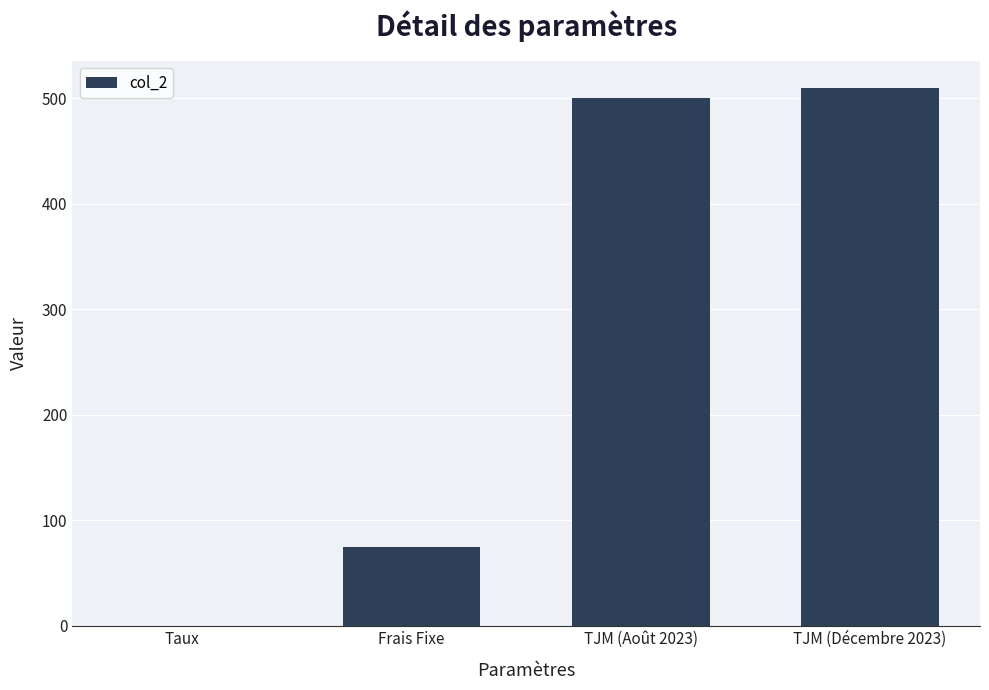

Where is the data nearest to the value 255?

Frais Fixe